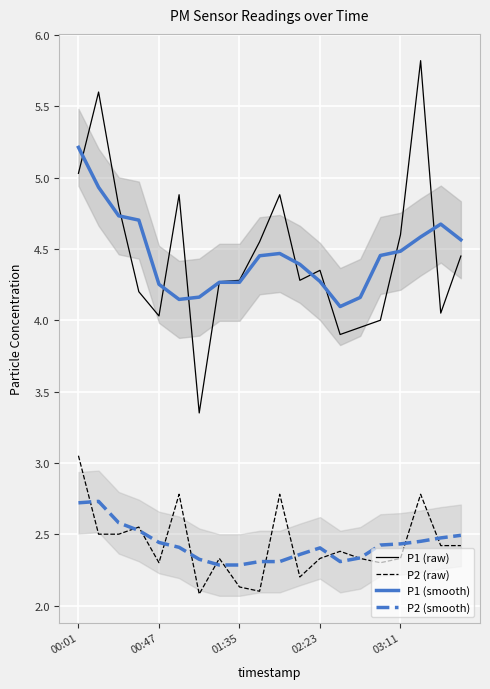

List the series in order of their peak value, highest first.

P1 (raw), P1 (smooth), P2 (raw), P2 (smooth)